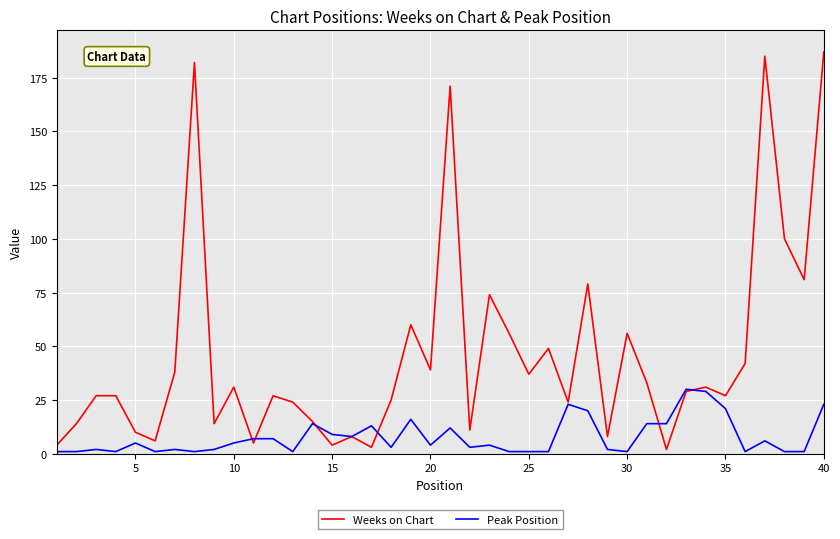

Which series has the widest spread of values?

Weeks on Chart